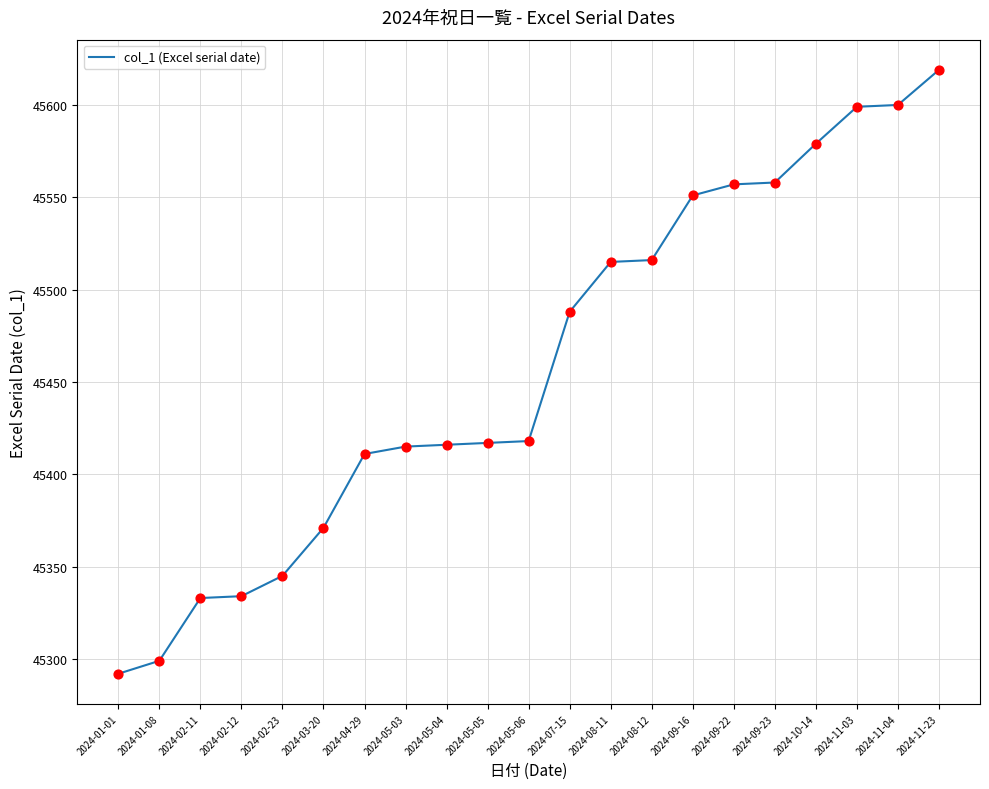

What is the ratio of the value at 2024-05-05 to the value at 2024-04-29?

1.0